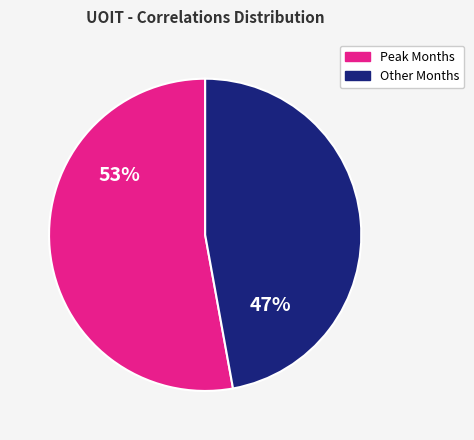

Is there a majority slice in this chart?

Yes